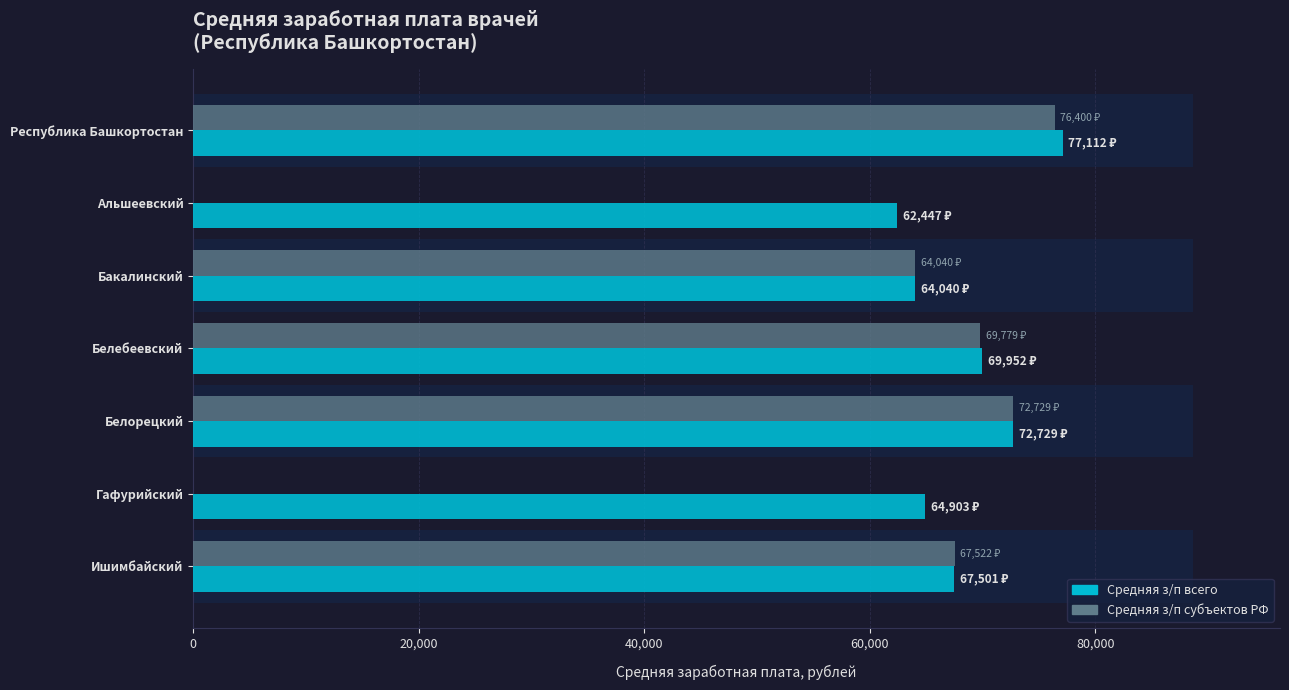

What are all the series names shown in the legend?

Средняя з/п всего, Средняя з/п субъектов РФ